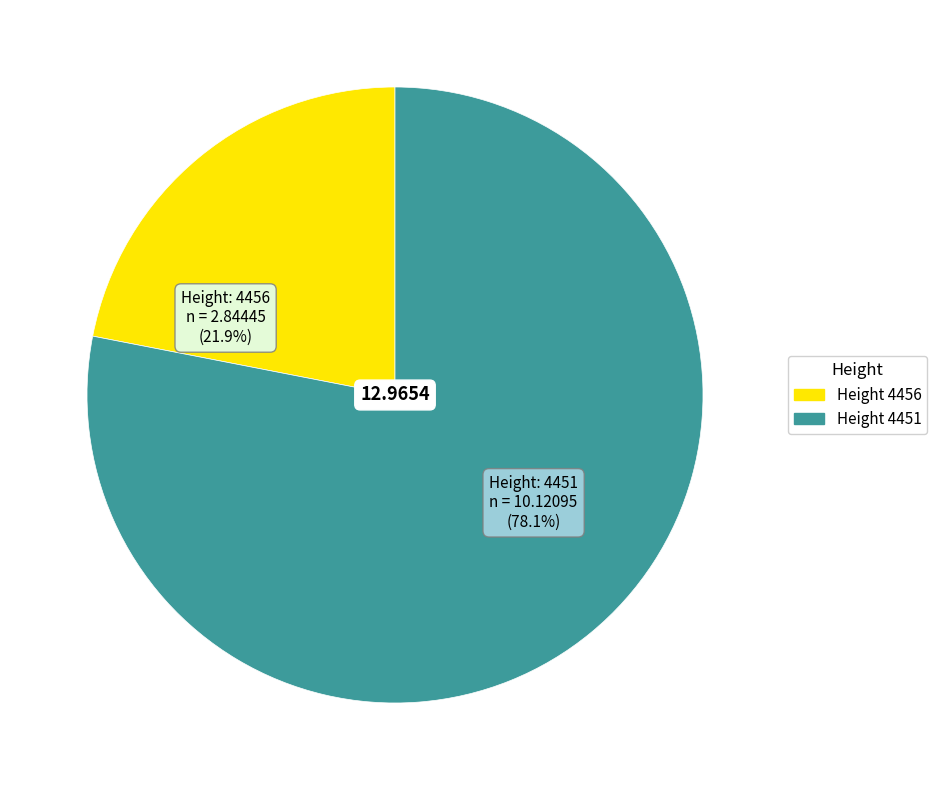

What portion of the pie excludes Height: 4456?

78.1%